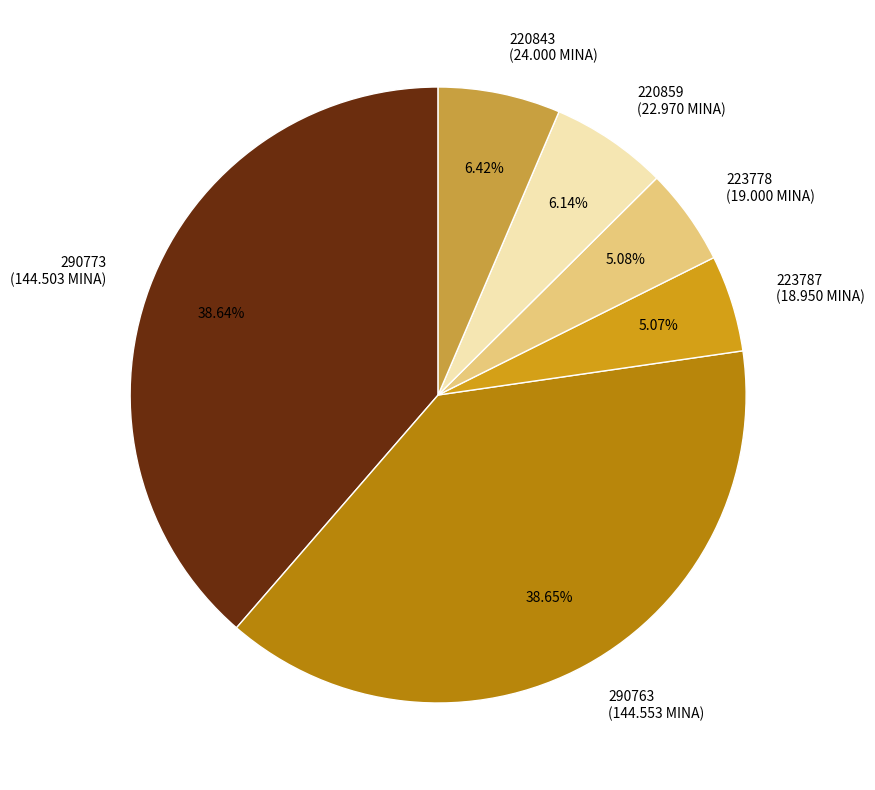

To the nearest percent, what portion does 223778 represent?

5%